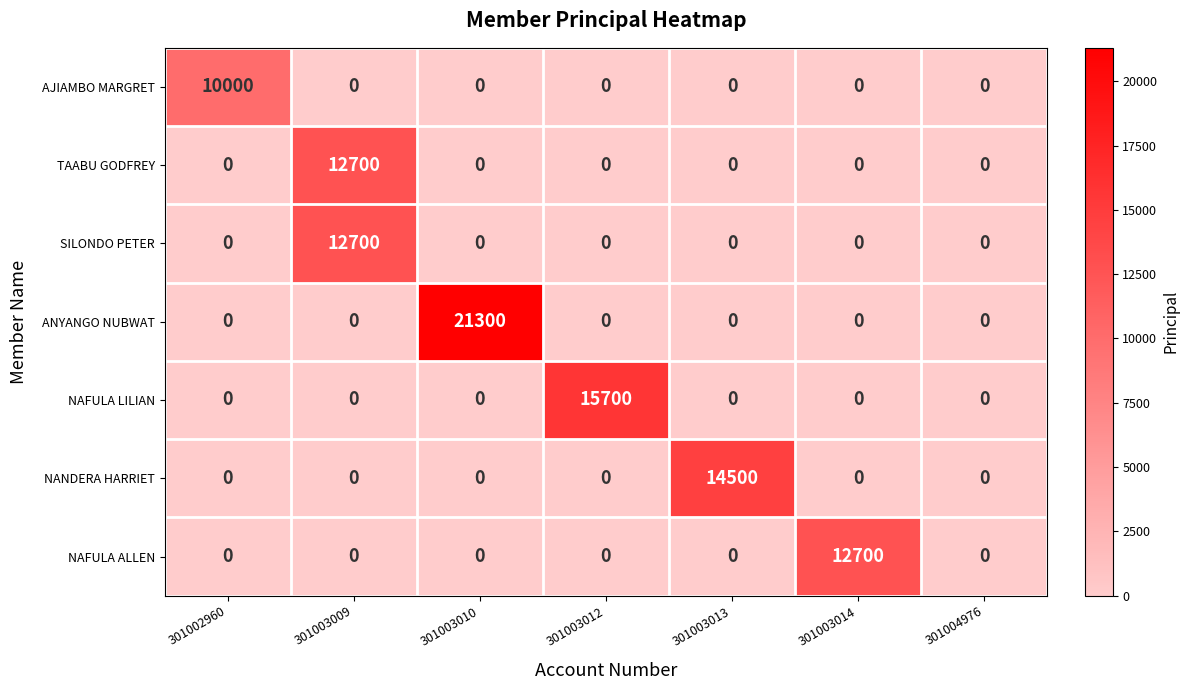

Is it true that NANDERA HARRIET equals 7903 at 301004976?

False